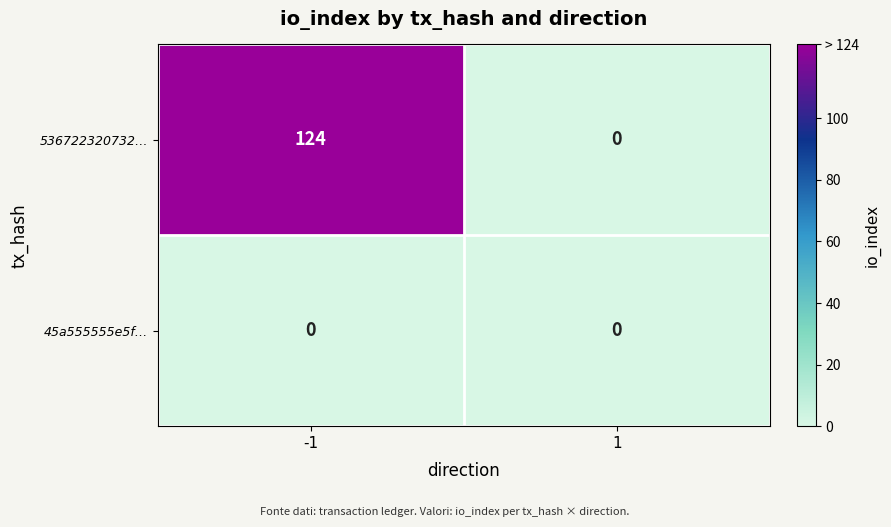

What is the maximum value shown in the chart?

124